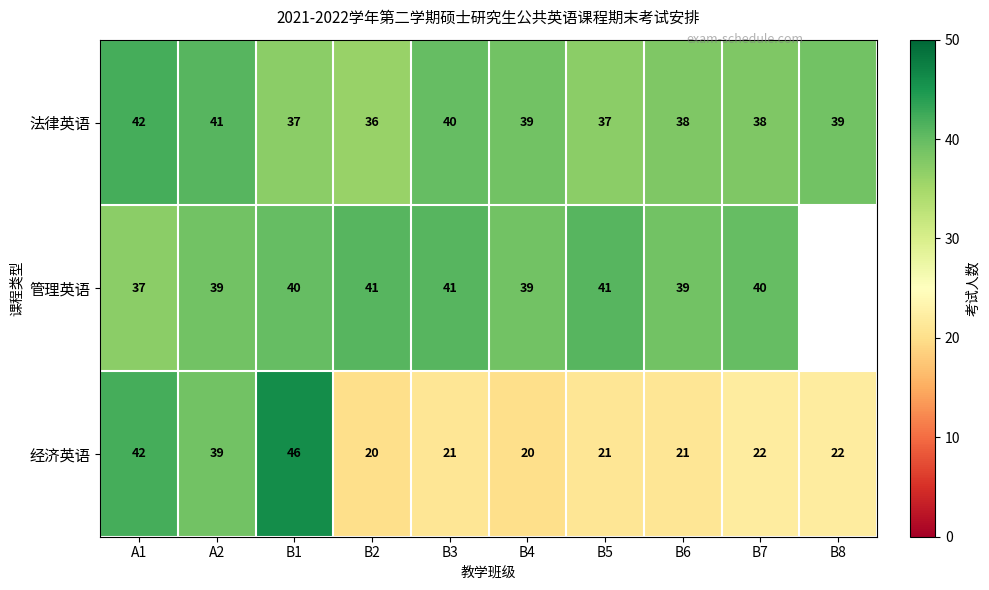

What is the sum of the 法律英语 values at B4 and B3?

79